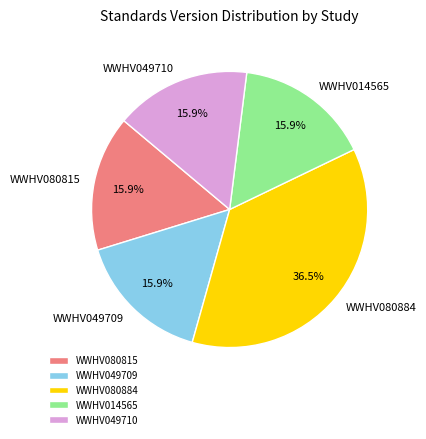

What is the largest slice in the pie chart?

WWHV080884